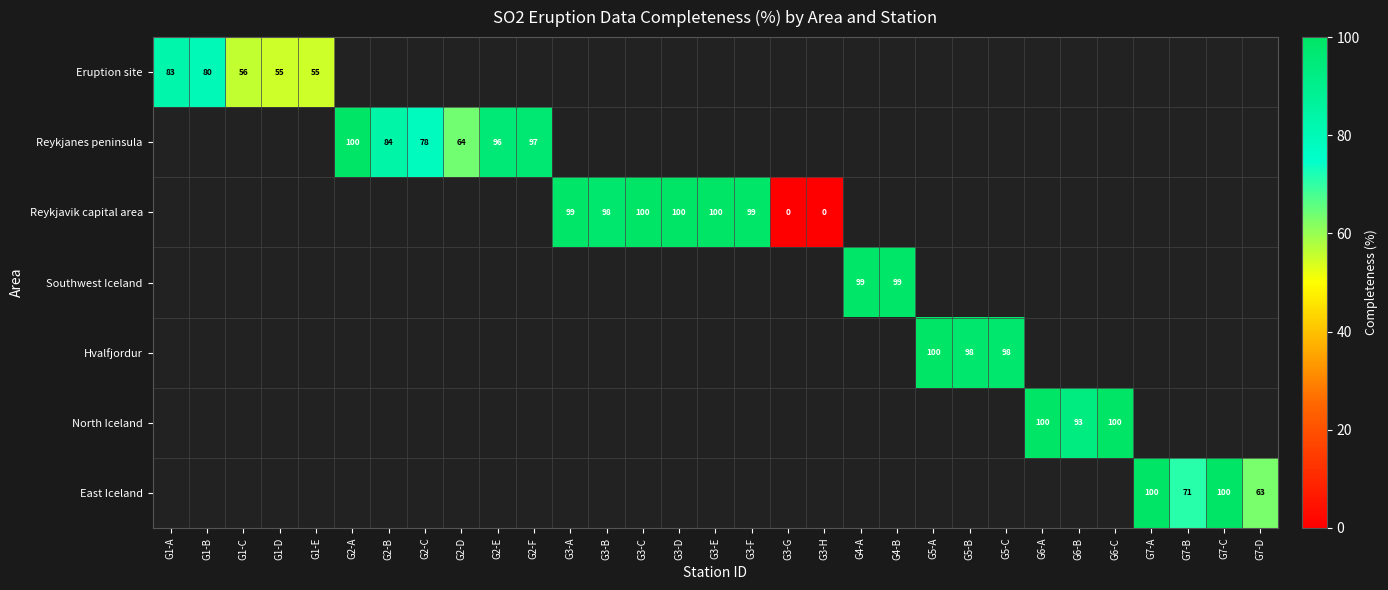

At which label is Eruption site closest to 69?

G1-B